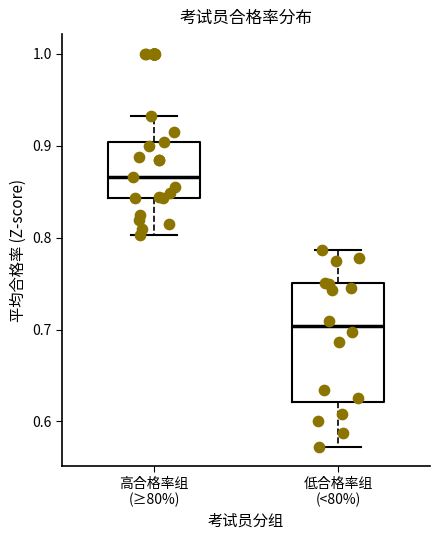

Which box is the tallest, from its lower edge to its upper edge?

低合格率组 (<80%)